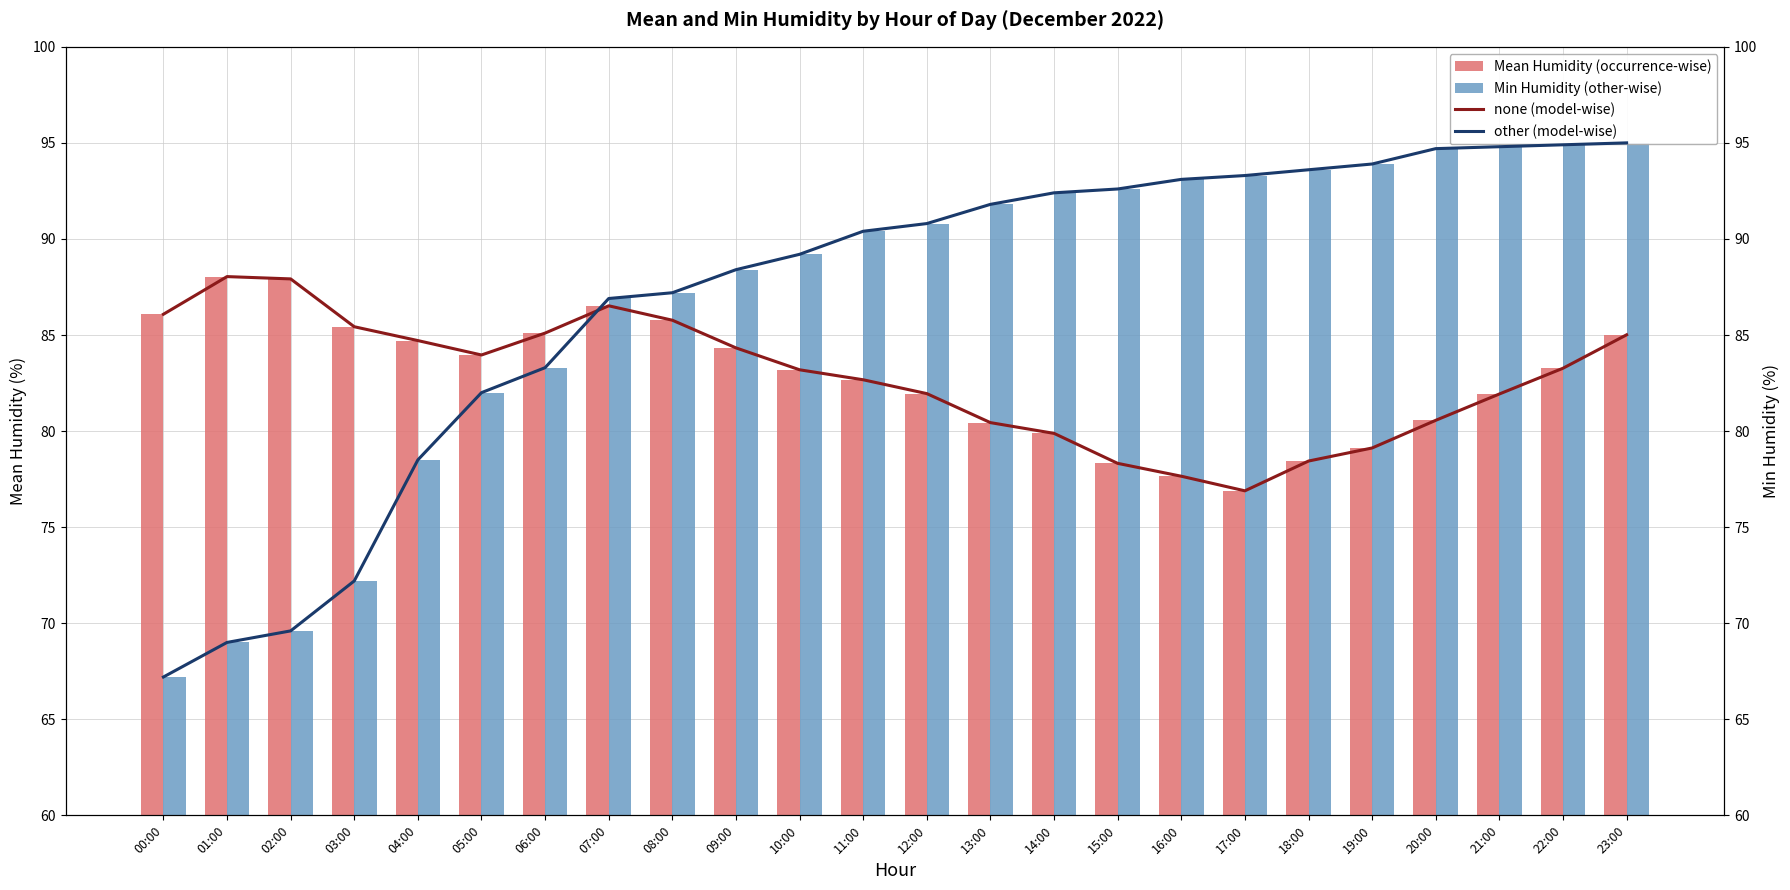

What is the sum of all Mean Humidity (occurrence-wise) values?

1987.2